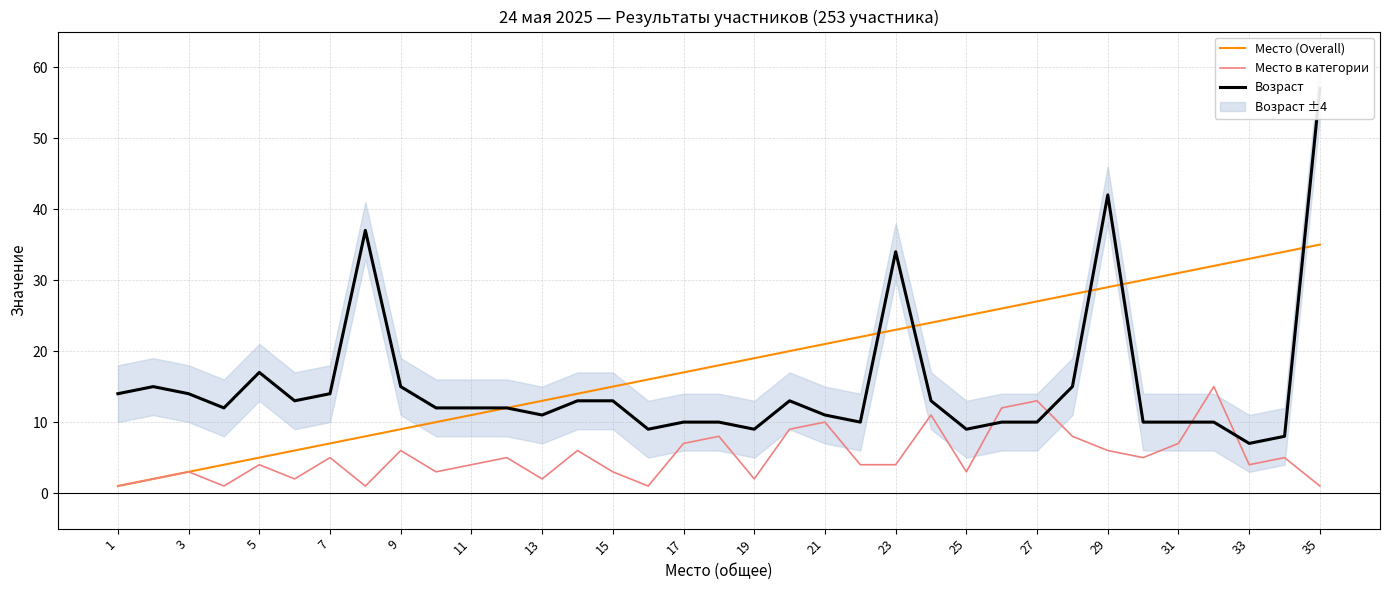

True or false: Место (Overall) and Место в категории intersect in this chart.

False